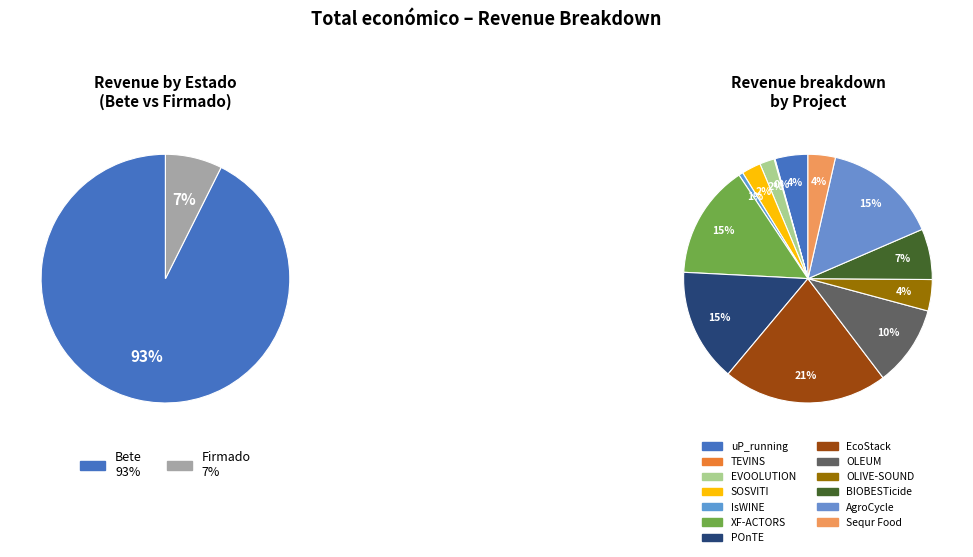

What is the ratio of the value at uP_running to the value at EVOOLUTION?

2.2